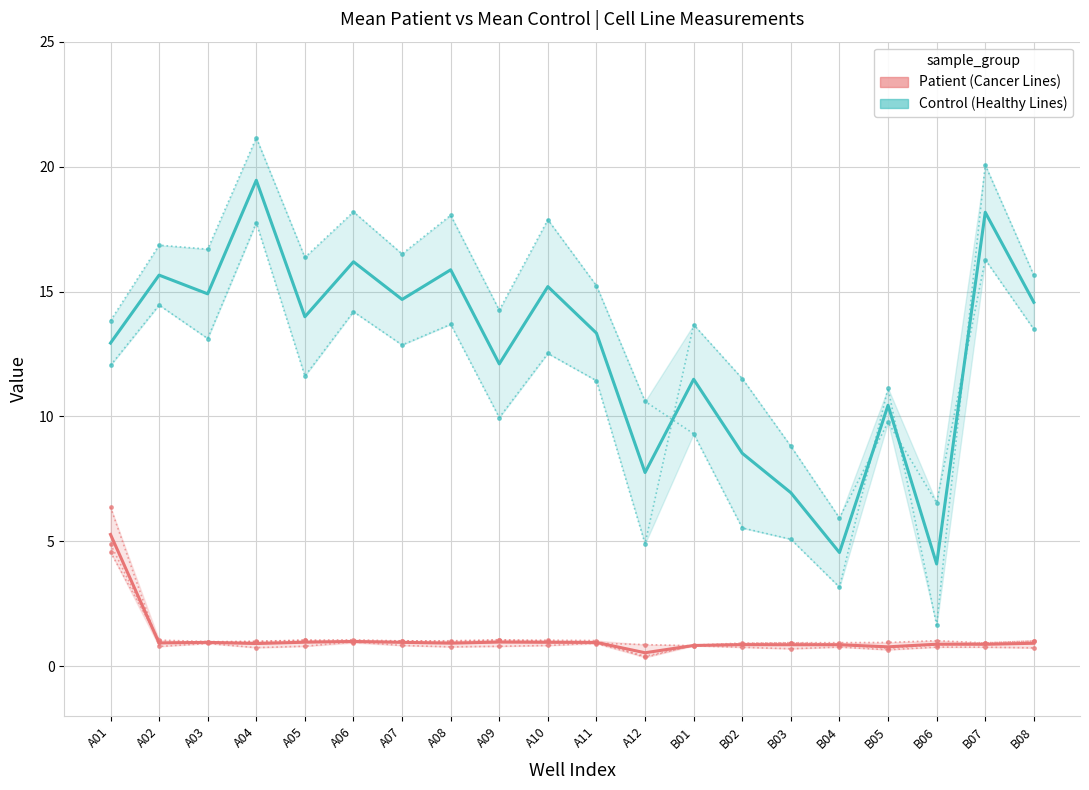

True or false: Control (Healthy Lines) and Patient (Cancer Lines) intersect in this chart.

False